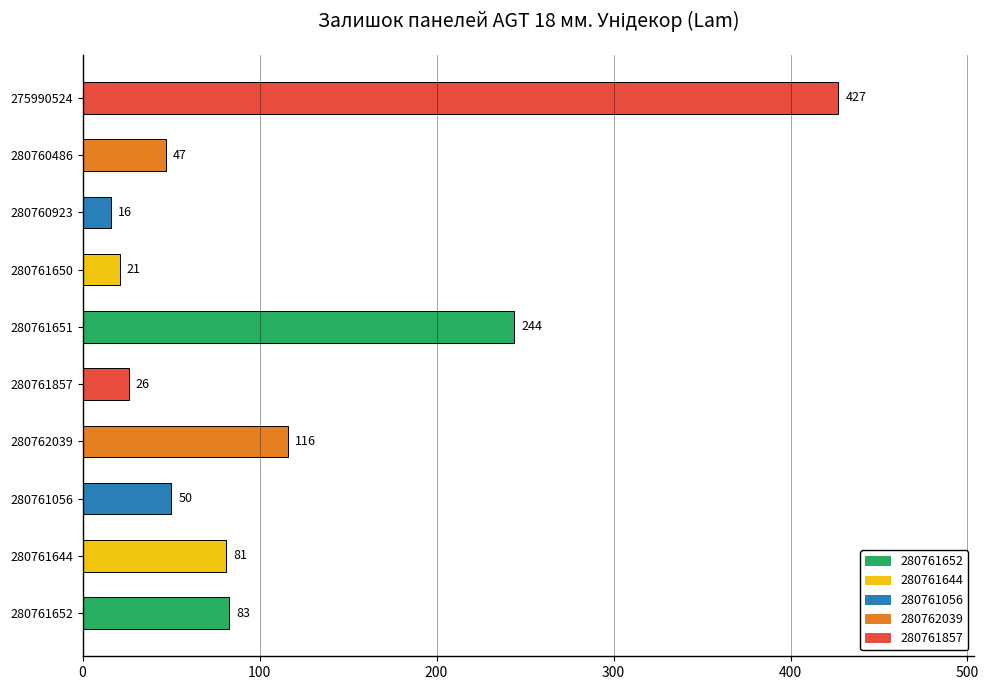

What is the difference between the maximum and minimum values?

411